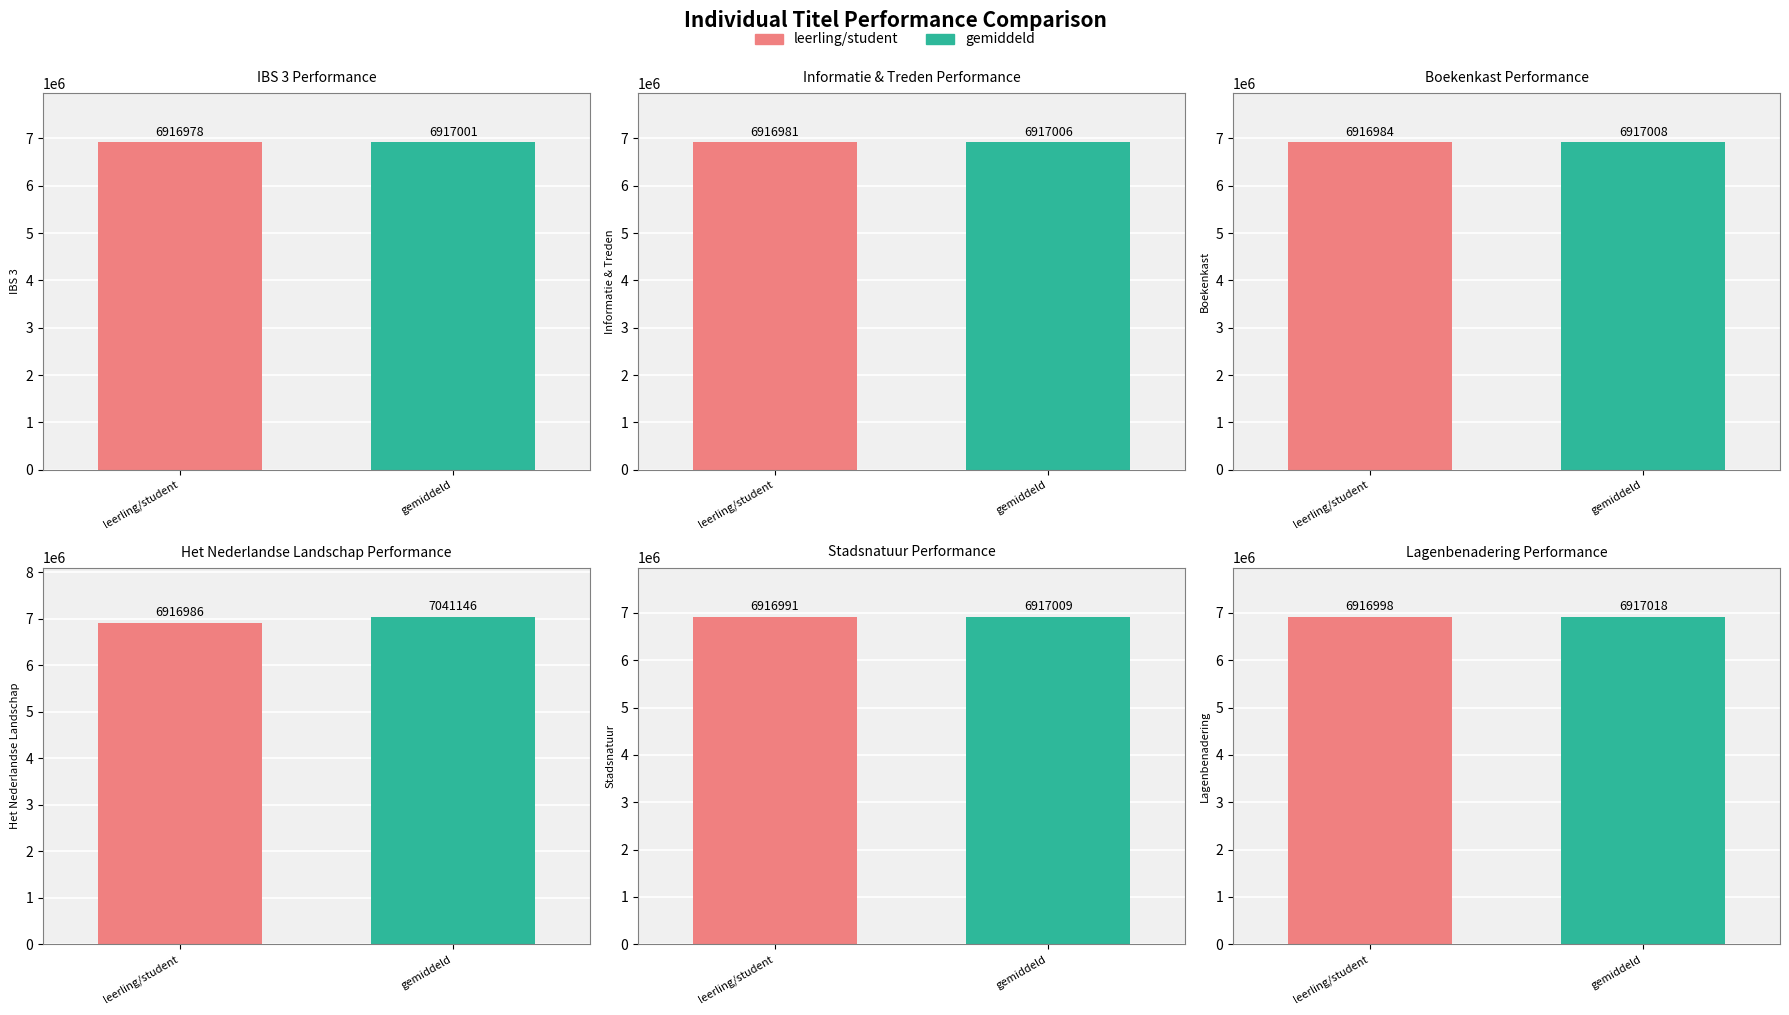

Reading left to right, list all the values displayed in this chart.

leerling/student: 6916978	6916981	6916984	6916986	6916991	6916998
gemiddeld: 6917001	6917006	6917008	7041146	6917009	6917018